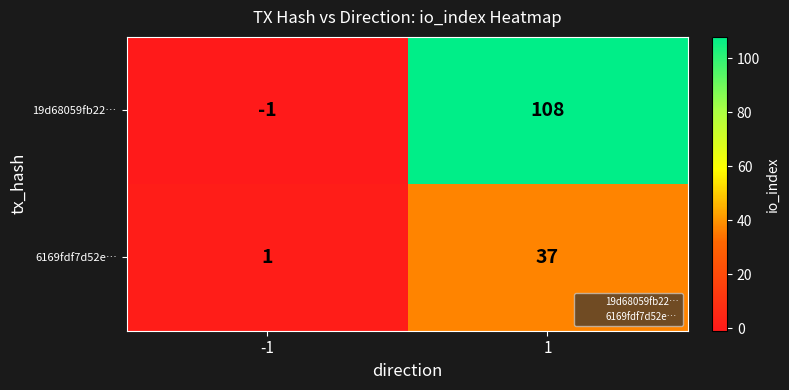

What is the difference between the 19d68059fb22… values at -1 and 1?

109